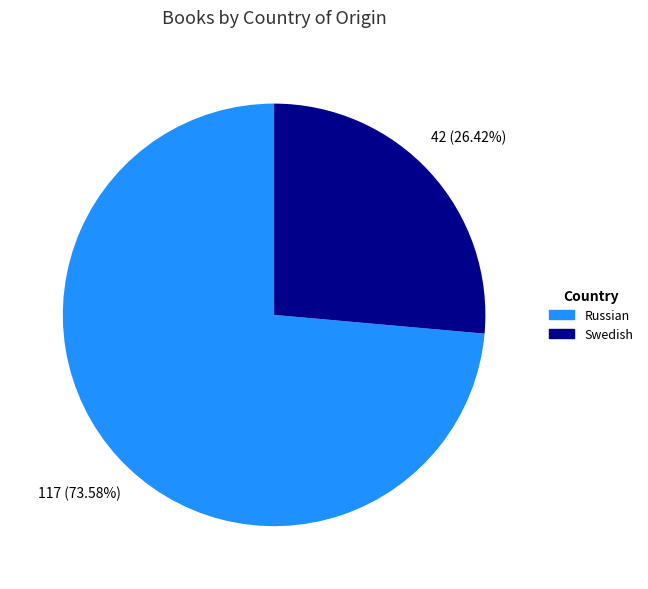

What is the majority slice?

Russian